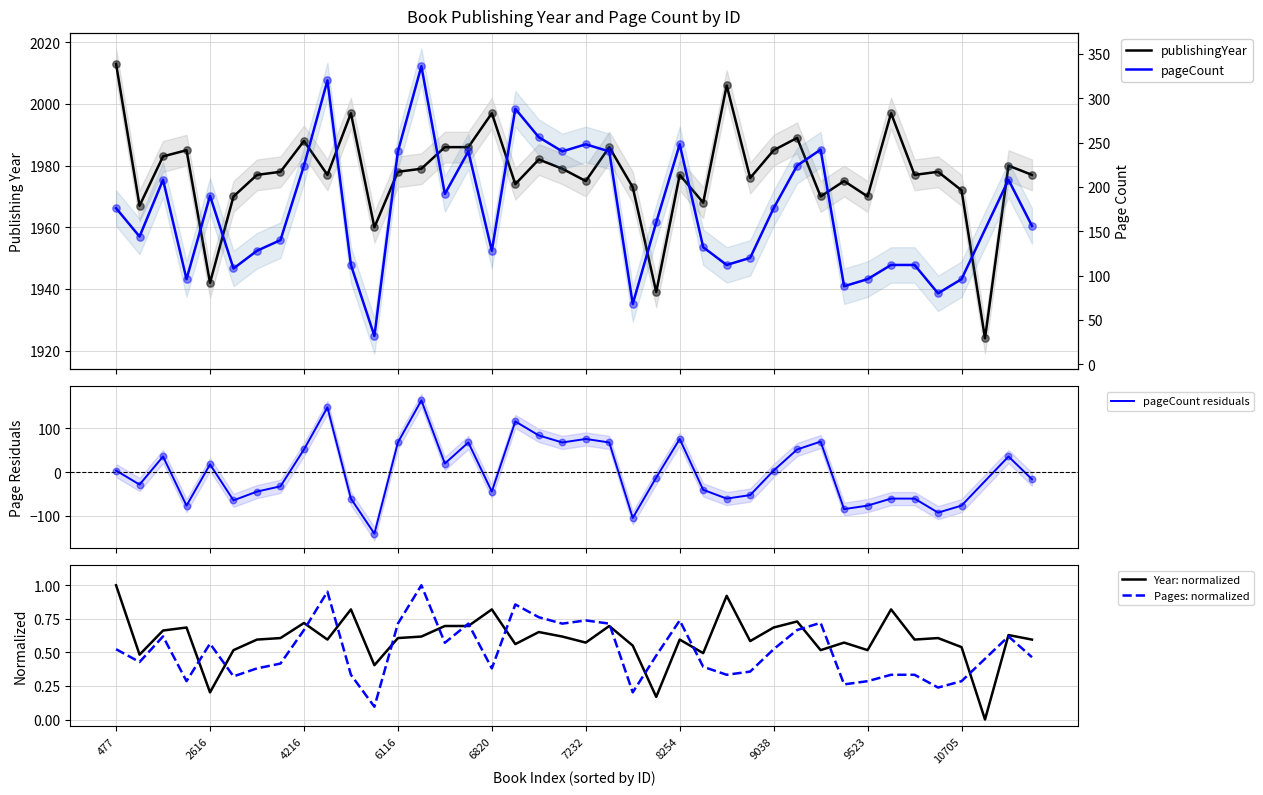

What is the change in value from 1882 to 7232?

-8